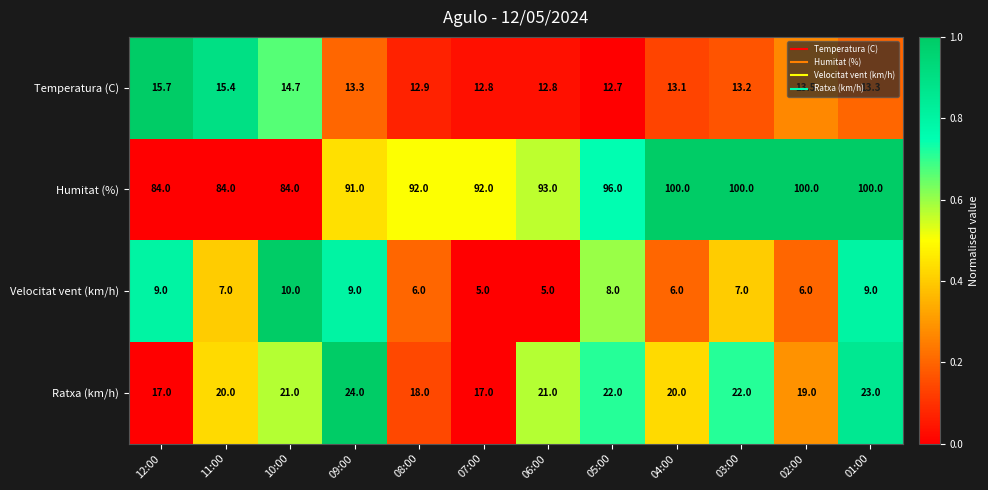

Which series changed the most between 09:00 and 01:00?

Humitat (%)